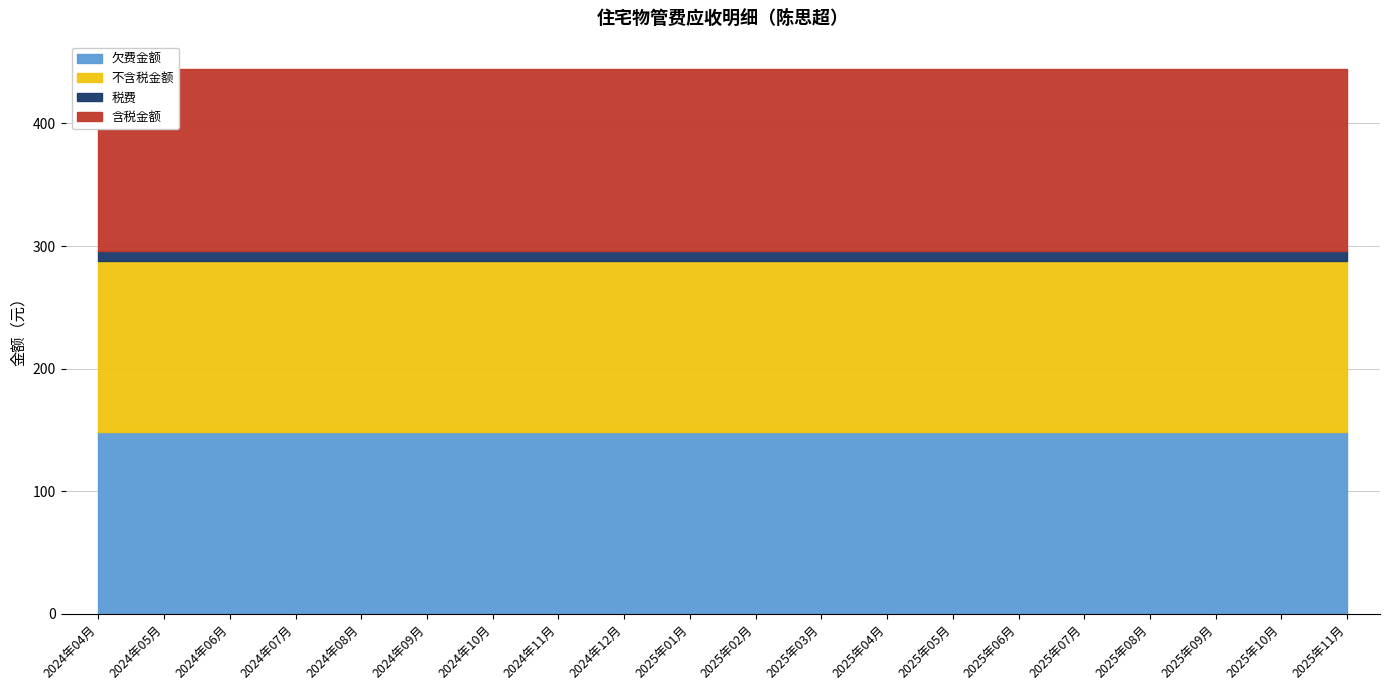

Which has a higher value, 2025年05月 or 2025年06月?

2025年05月